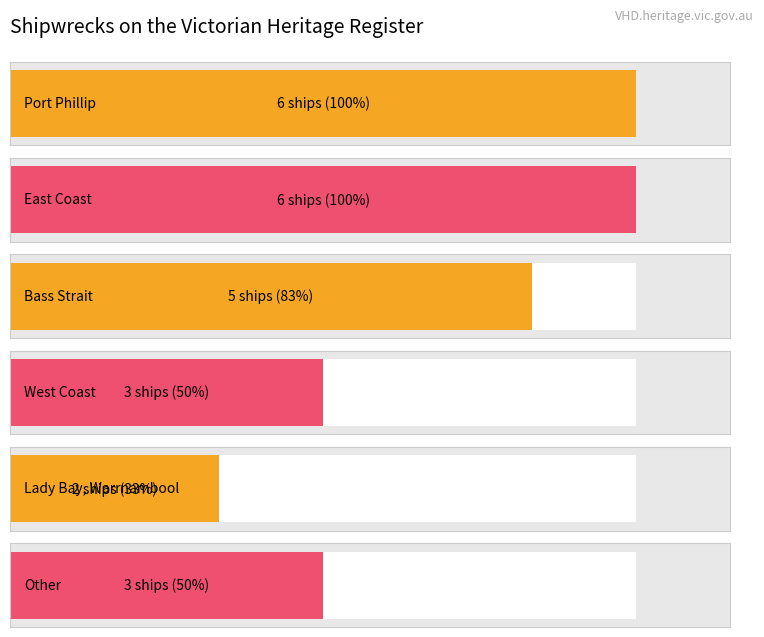

The value at Bass Strait is 3. True or false?

False